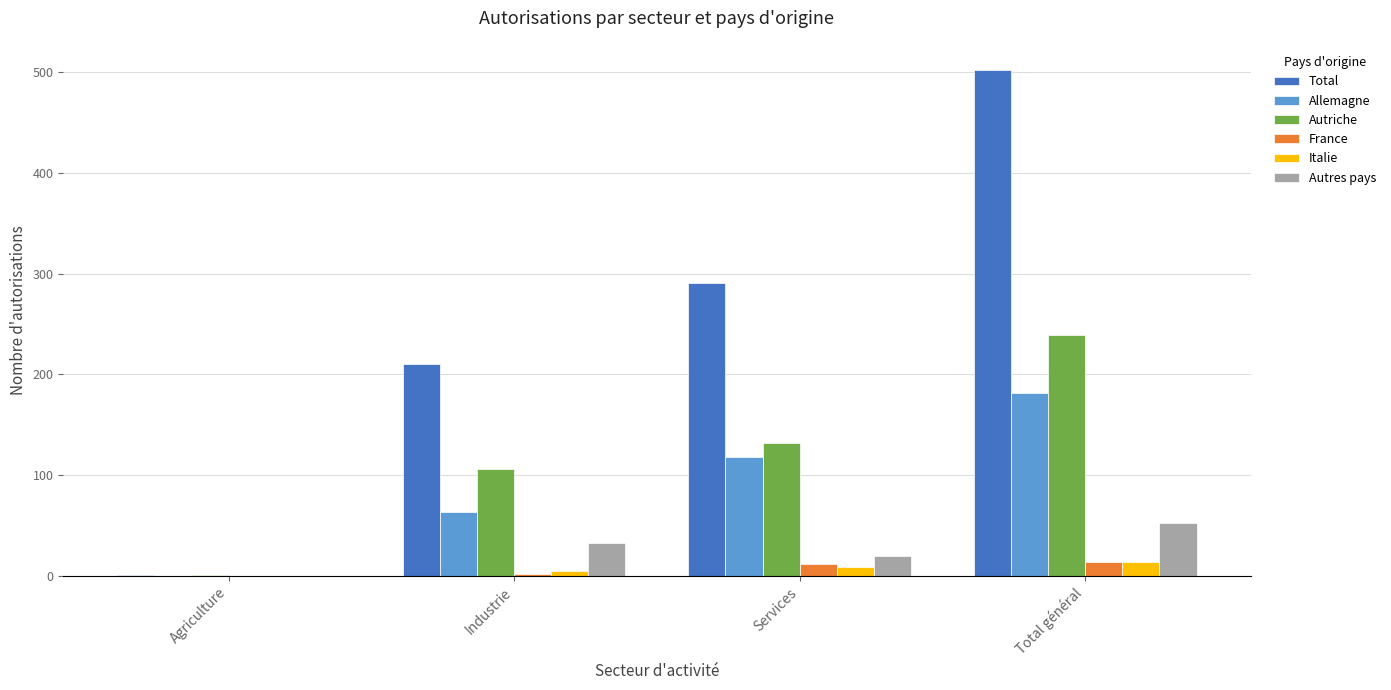

How many groups of bars are there?

4